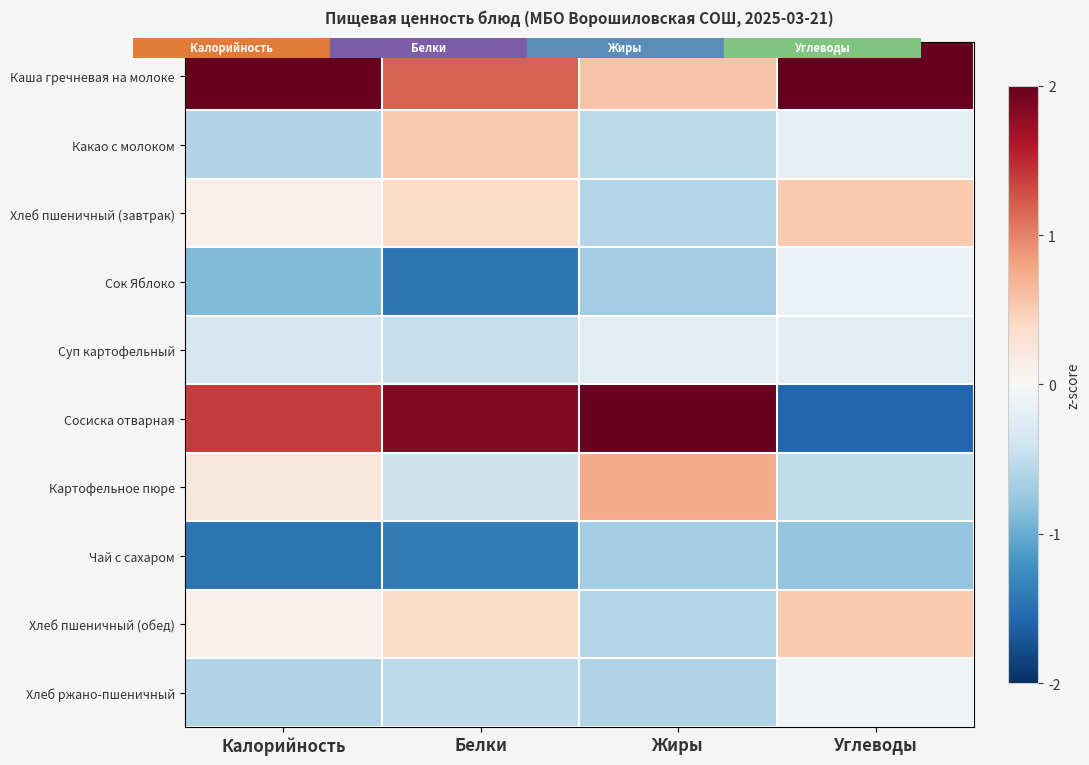

Which series has the widest spread of values?

Сосиска отварная